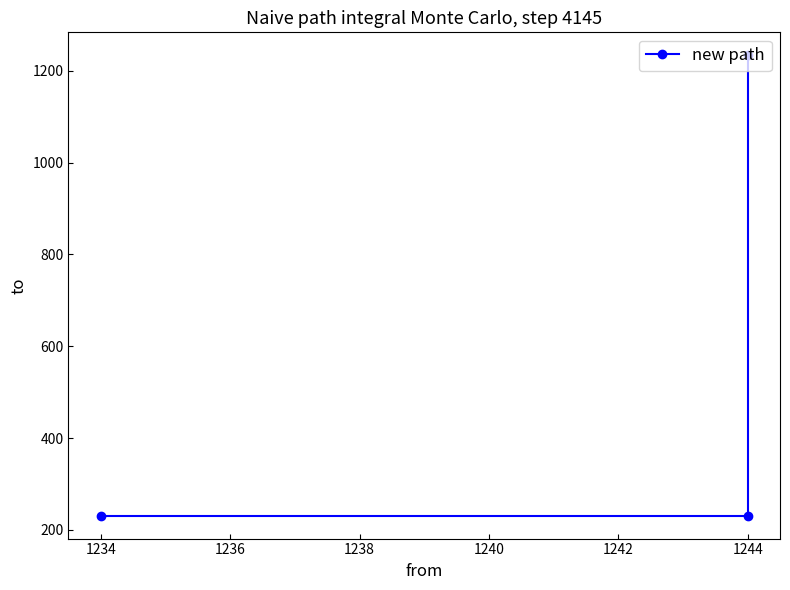

Between 1244 and 1234, which is larger?

1244